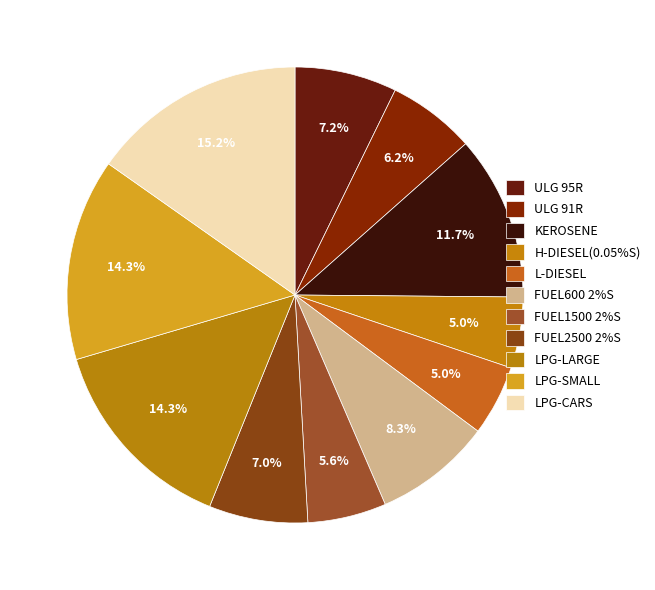

To the nearest percent, what portion does LPG-CARS represent?

15%